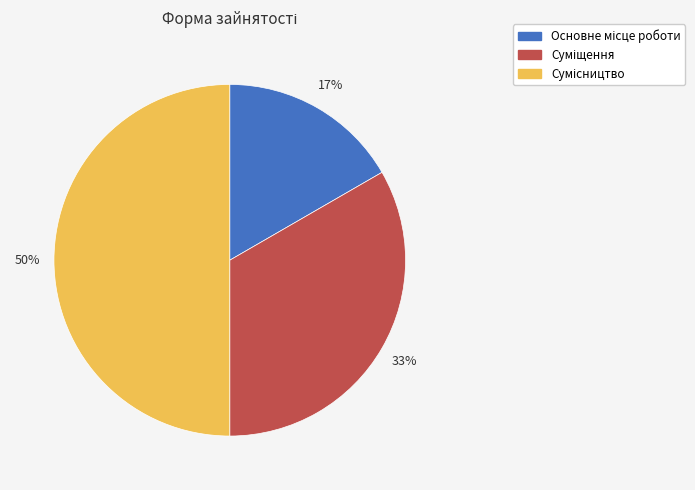

To the nearest percent, what is the average slice percentage?

33%